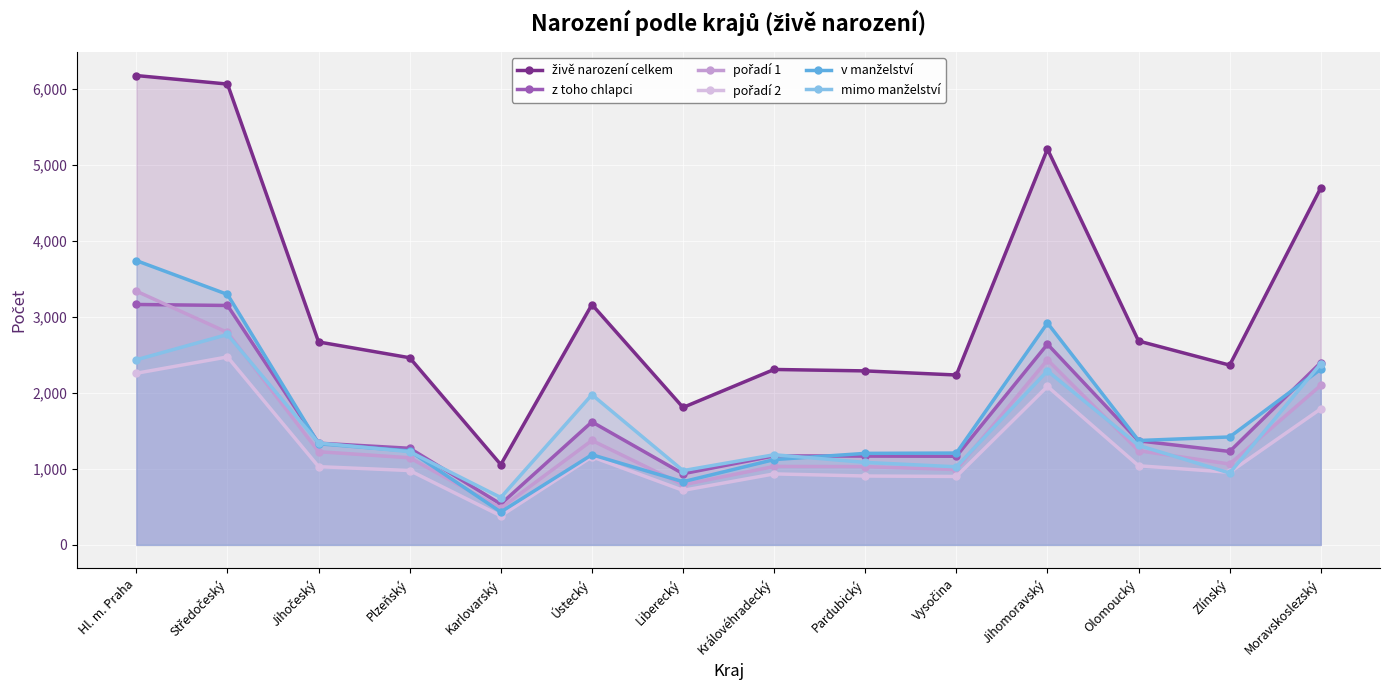

What is the sum of the v manželství values at Středočeský and Olomoucký?

4668